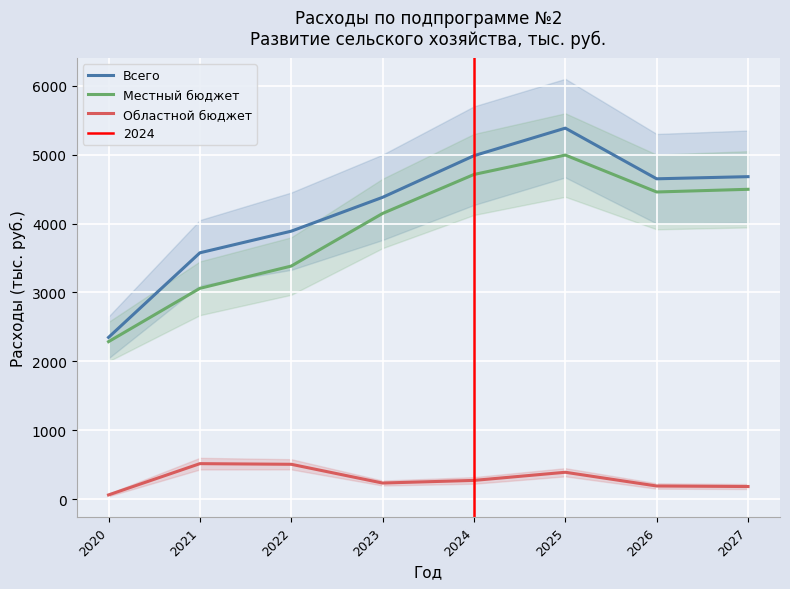

What is the value of the Областной бюджет point at the 5th from the left?

272.4